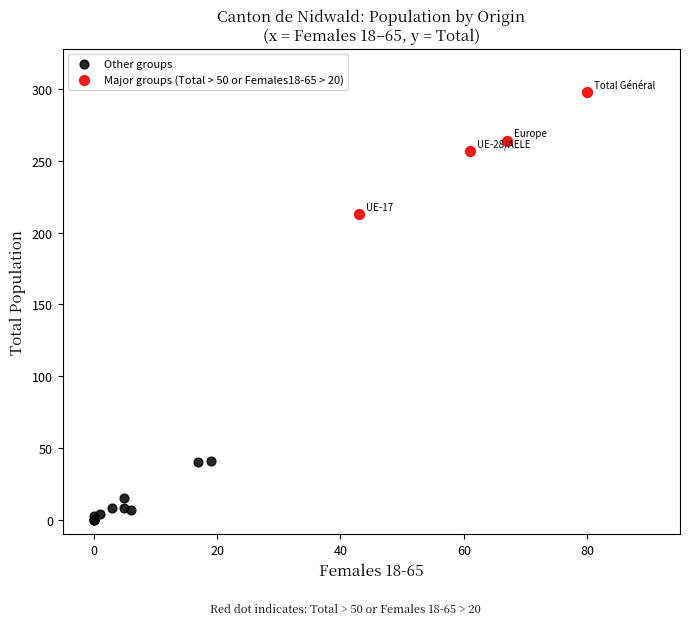

Which series contains the lowest Y value?

Other groups